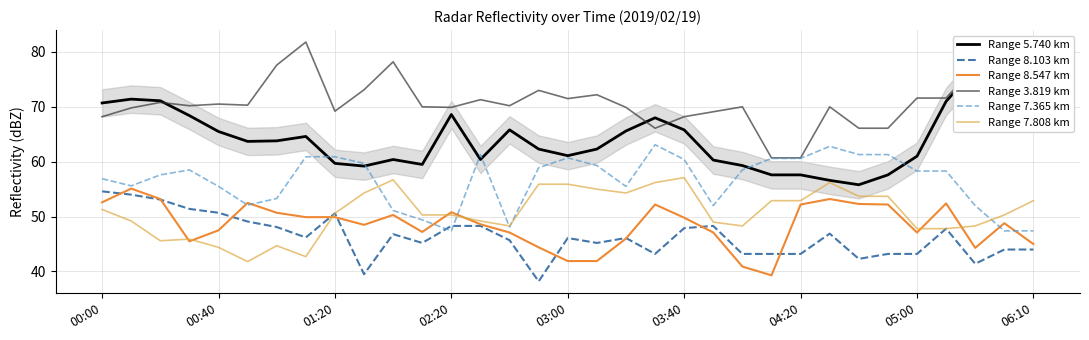

What is the minimum value for Range 5.740 km?

55.8